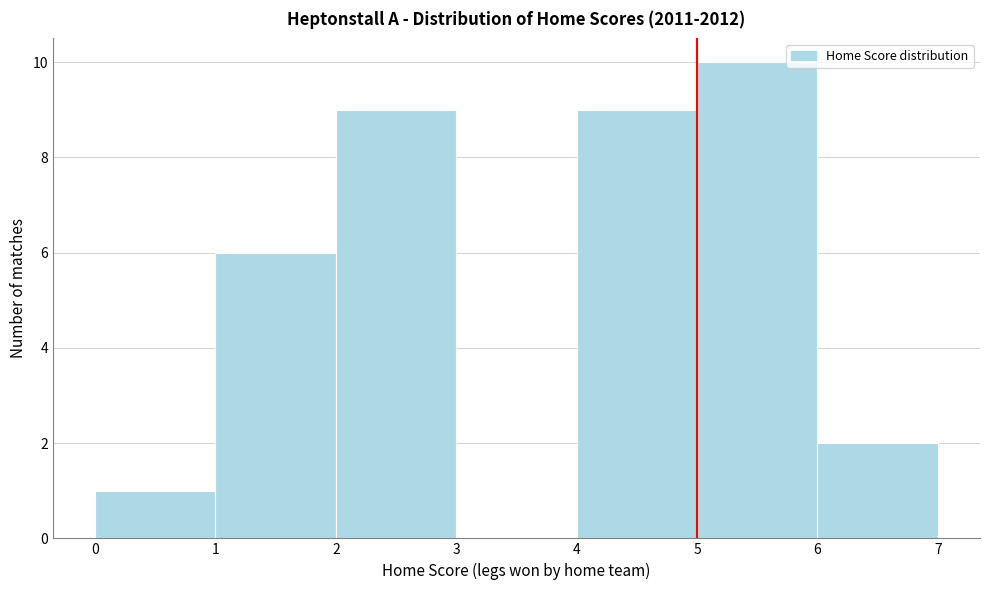

What is the height of the bar covering 1 to 2 on the x-axis? The values are not printed on the chart, so give them approximately, as read against the axis.

6